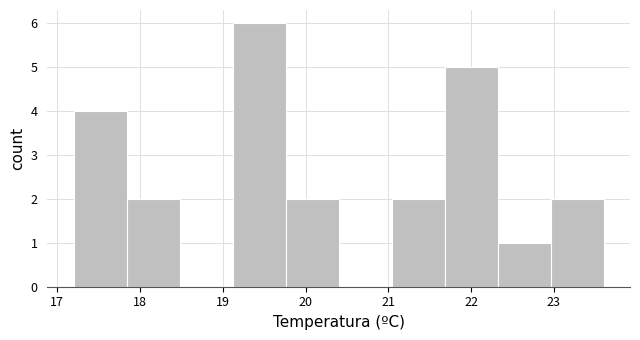

Which range on the x-axis has the tallest bar?

19.12 to 19.76